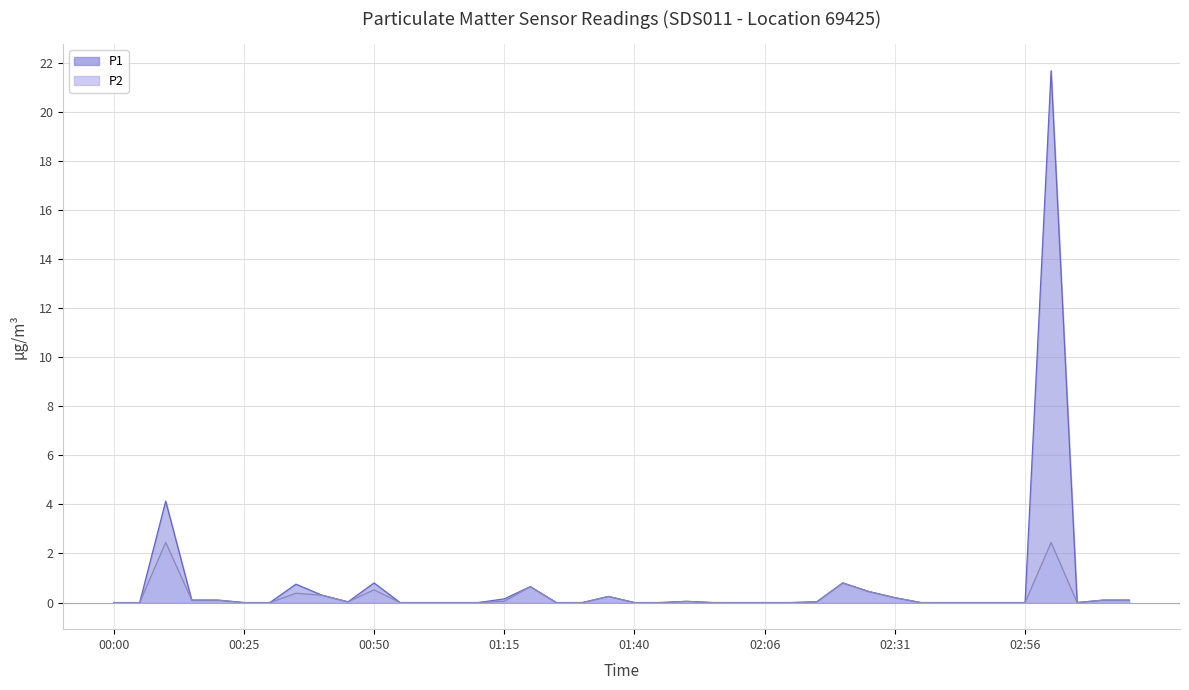

How many interior local valleys does the P1 series have?

2